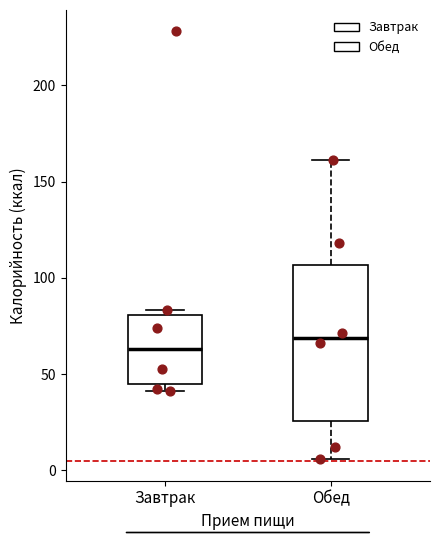

Which box's median line is the highest?

Обед